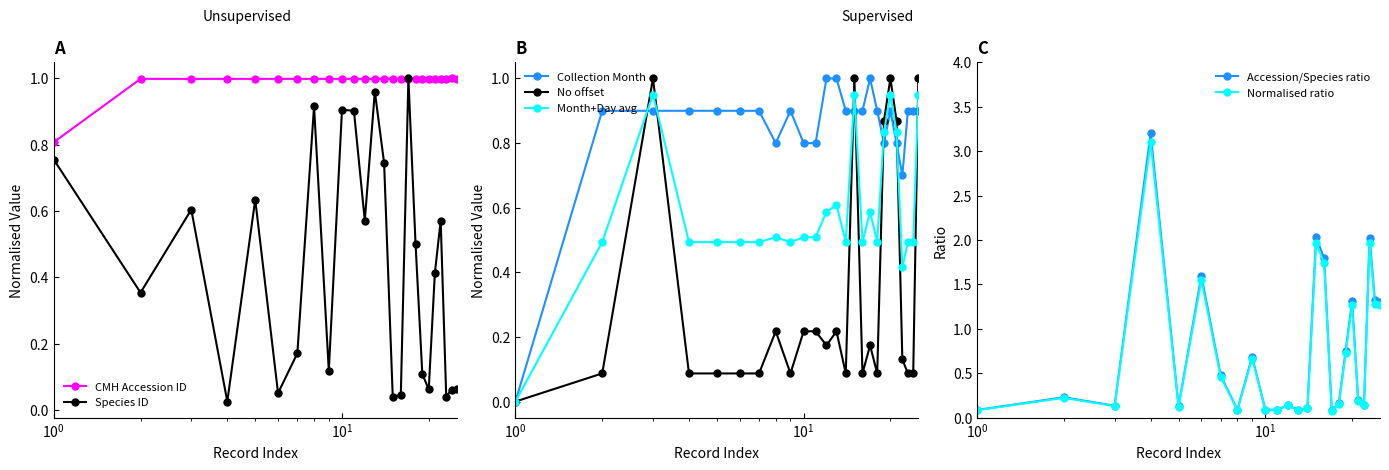

What is the greatest value displayed?

1.0